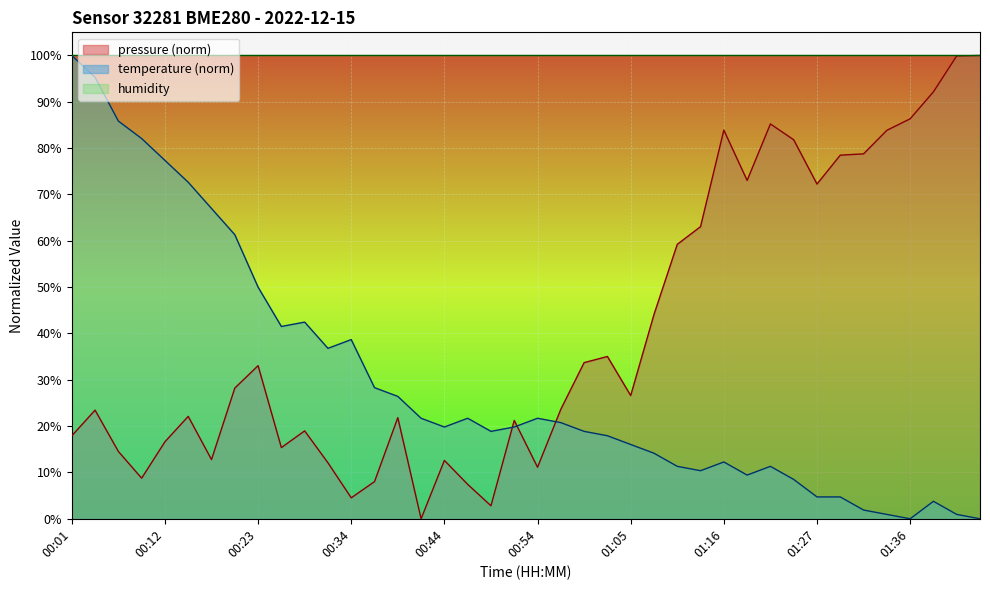

What is the difference between the temperature values at 00:42 and 01:14?

11.3